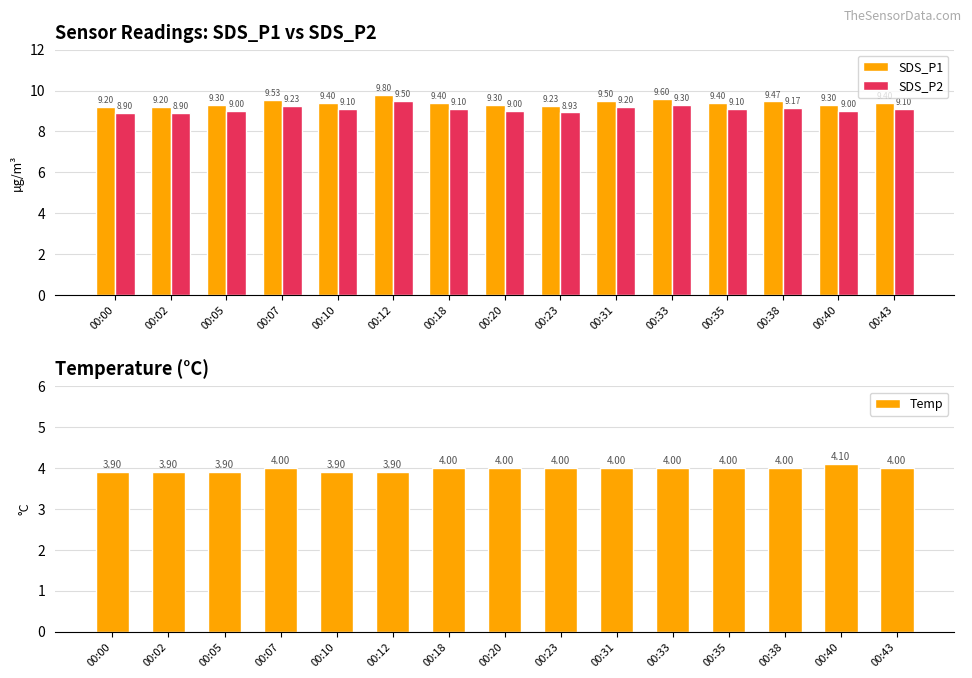

Does the chart contain any negative values?

No